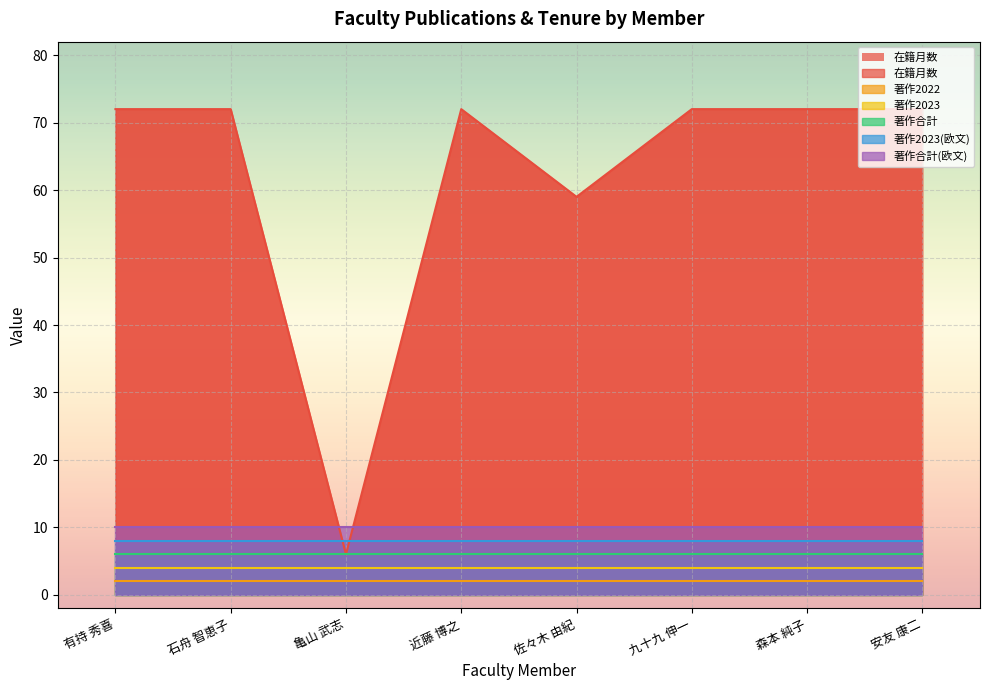

Where is 在籍月数 nearest to the value 39?

佐々木 由紀